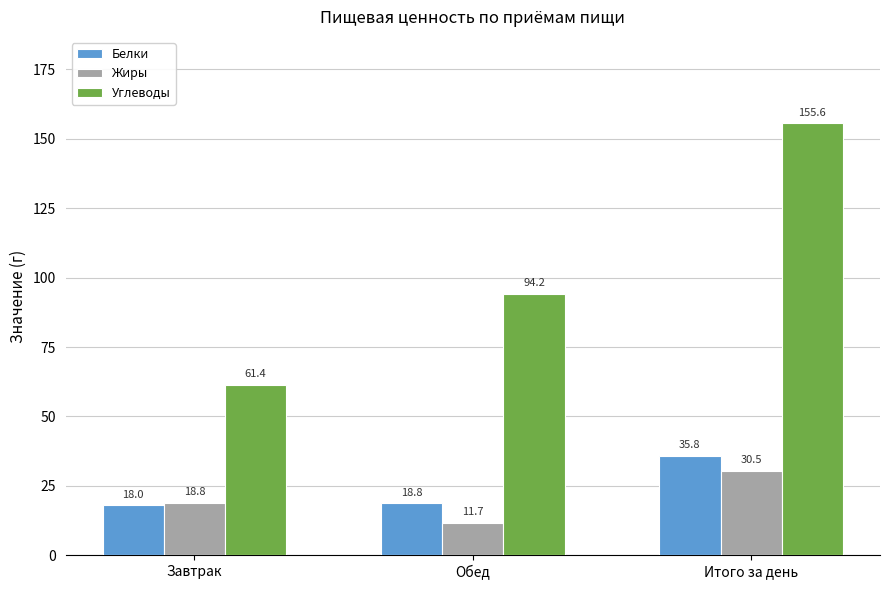

Rank the series at Итого за день from highest to lowest value.

Углеводы, Белки, Жиры